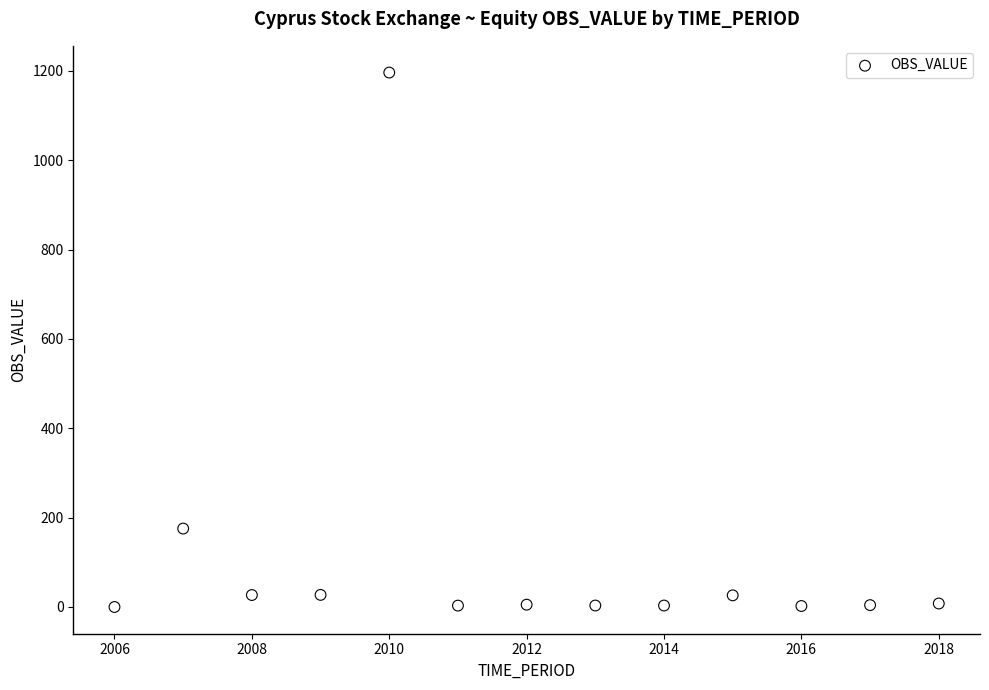

What is the range of Y values (max minus min)?

1196.0